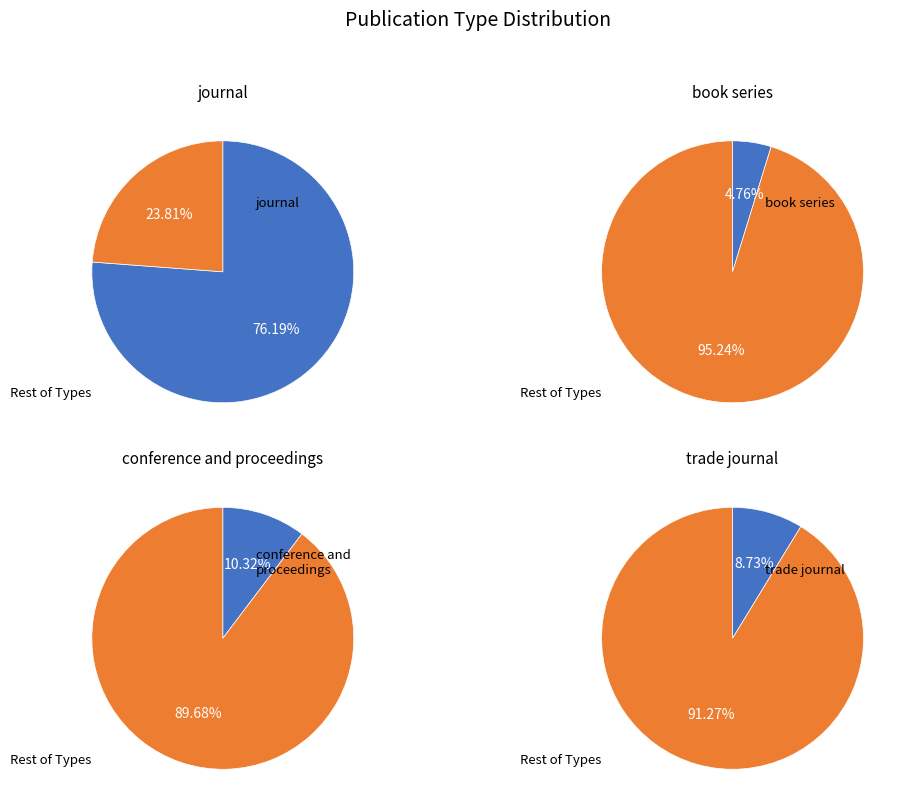

Is it true that journal is 76% of the pie?

True